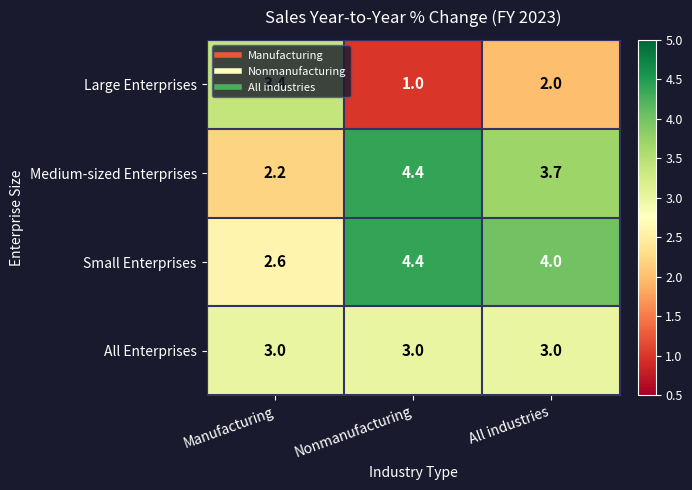

What is the smallest value displayed?

1.0